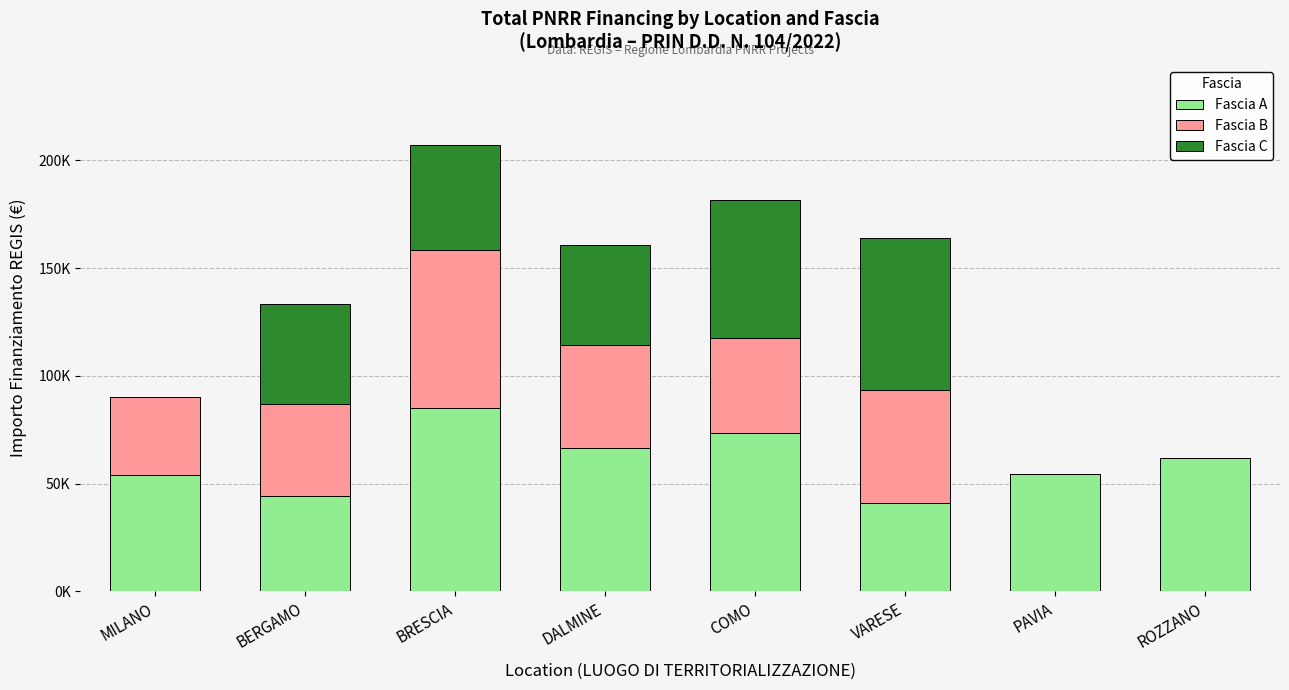

Which series has the largest range (max minus min)?

Fascia B